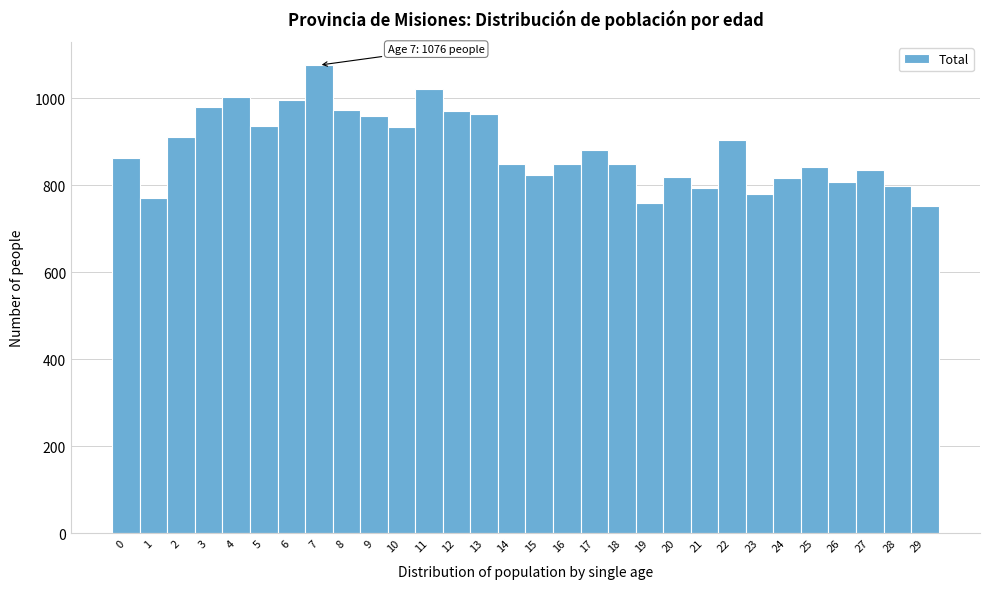

What is the value of the 8th bar from the left?

1076